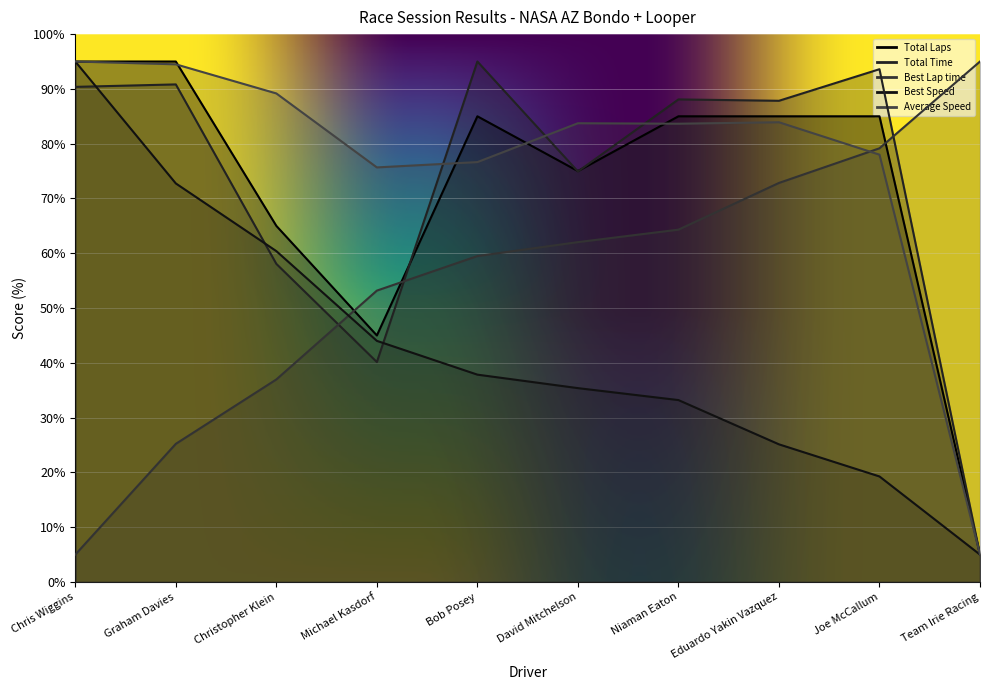

At which label does Total Laps reach its peak?

Chris Wiggins